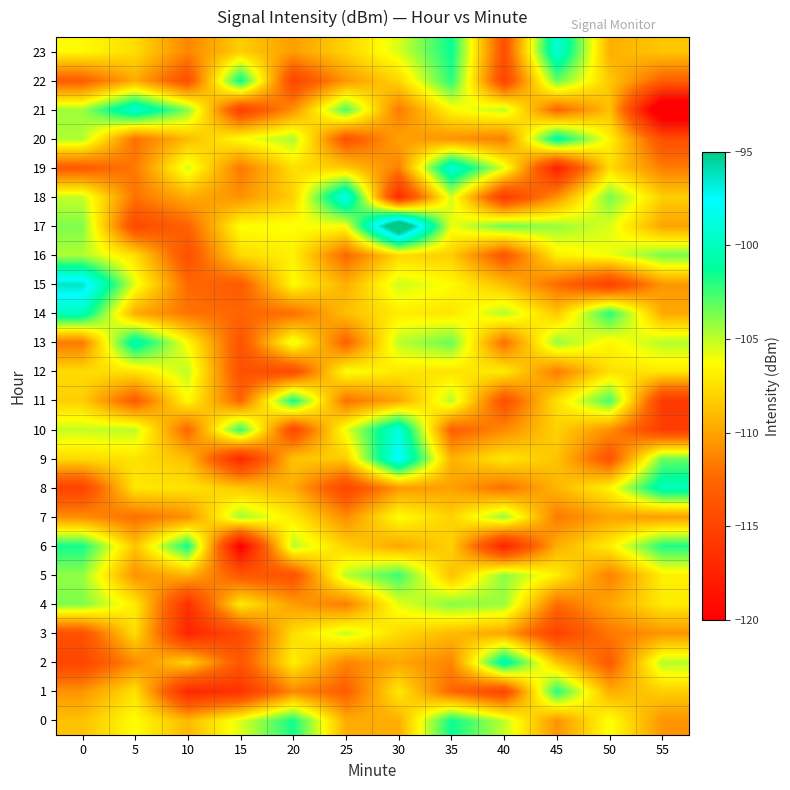

Rank the series by their maximum value, from highest to lowest.

17, 15, 9, 18, 10, 19, 23, 21, 14, 8, 13, 2, 20, 22, 0, 6, 11, 1, 5, 16, 4, 7, 12, 3